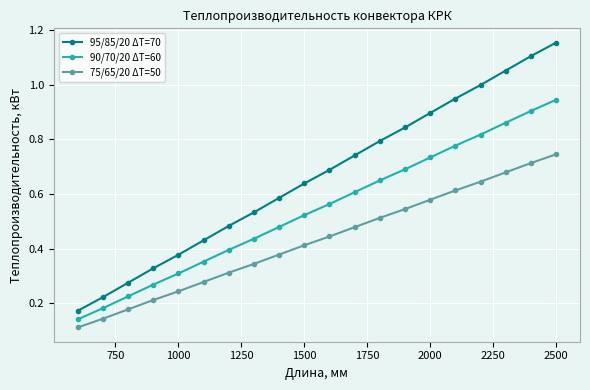

True or false: 75/65/20 ΔT=50 has more than 2 interior local peaks.

False